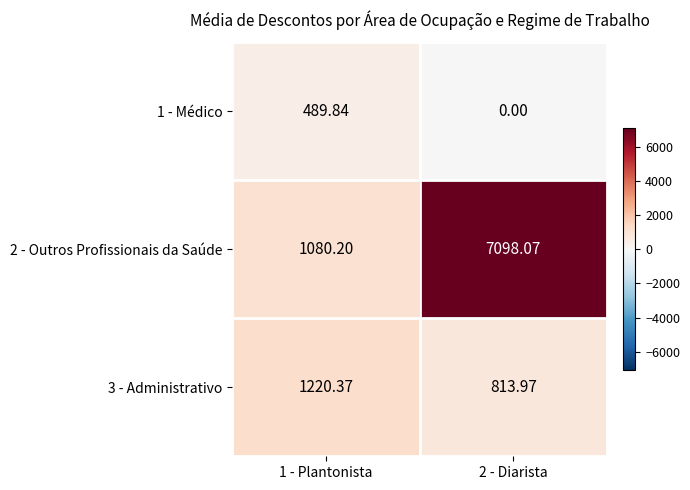

Is the value of 1 - Médico at 2 - Diarista greater than the value of 2 - Outros Profissionais da Saúde at 1 - Plantonista?

No